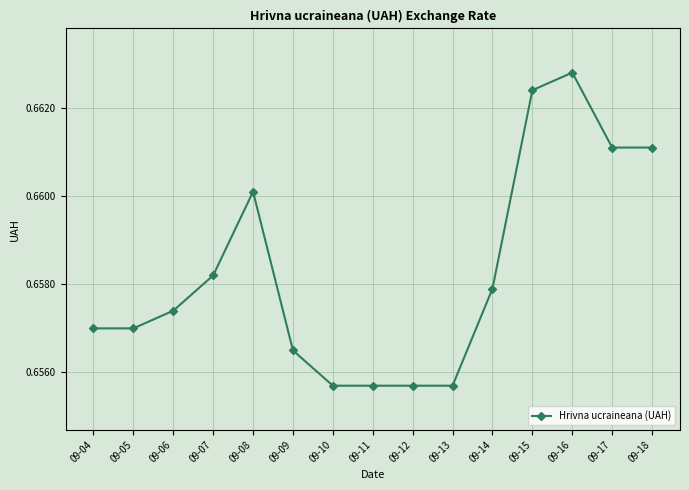

Does the chart display data point markers on the line(s)?

Yes